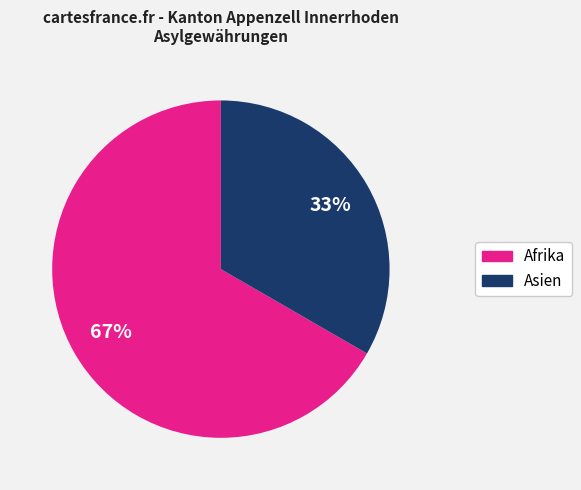

To the nearest percent, what is the average slice percentage?

50%